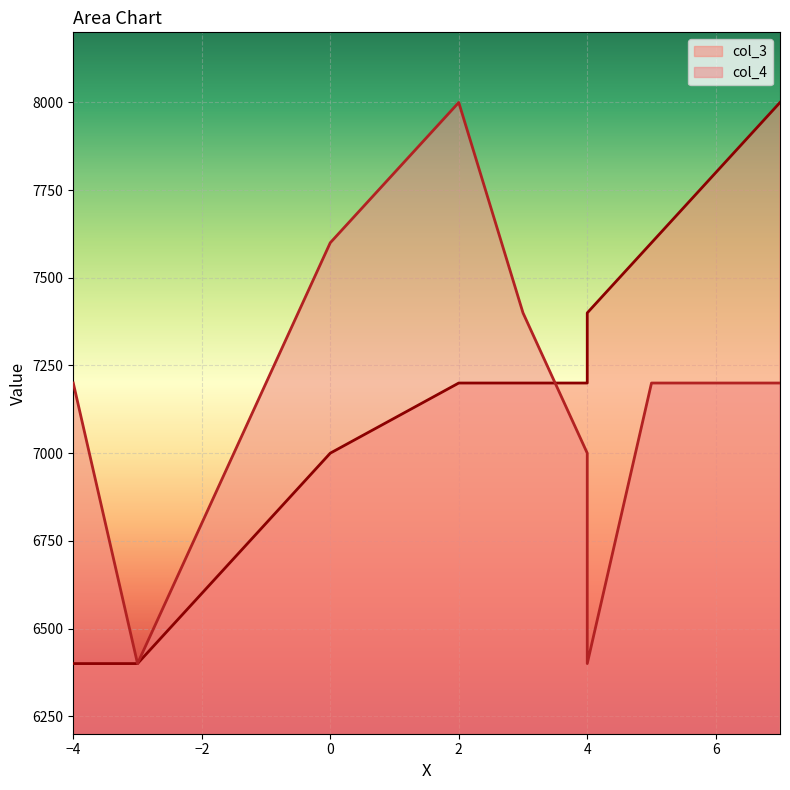

What is the value of the col_4 point at the 4th from the left?

8000